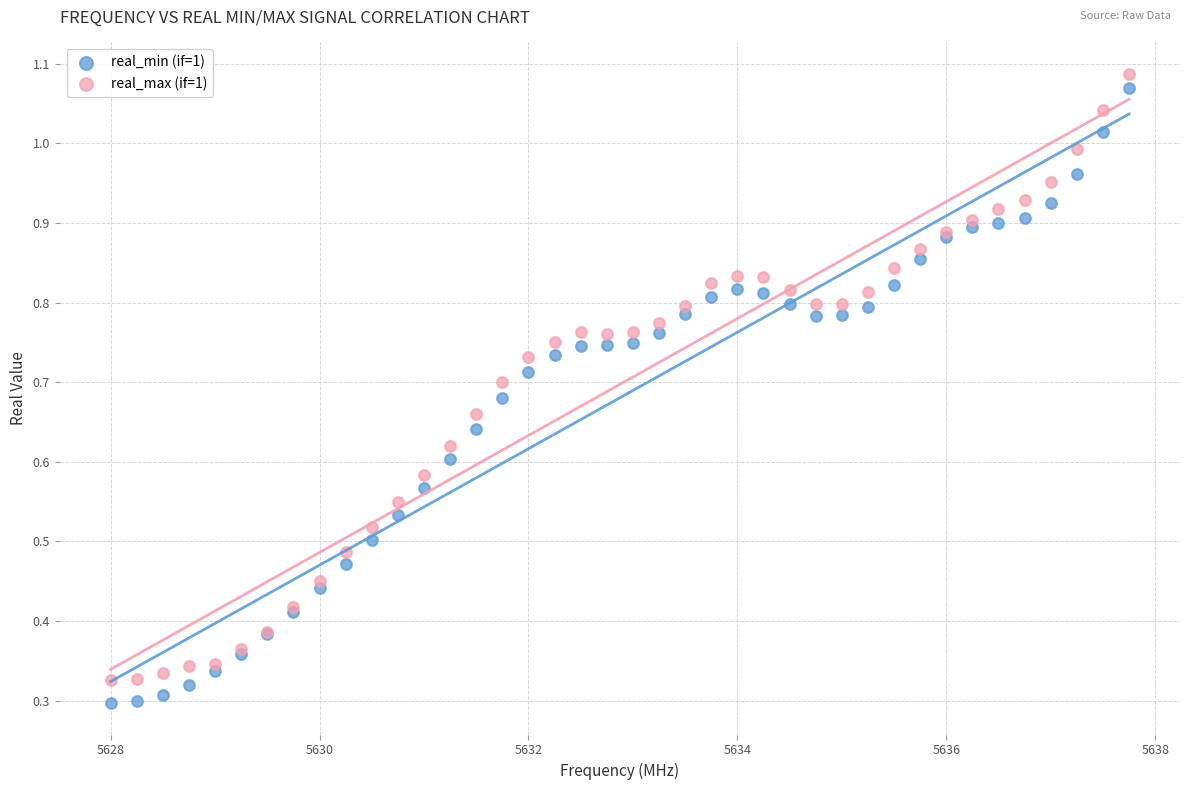

Which series contains the highest Y value?

real_max (if=1)